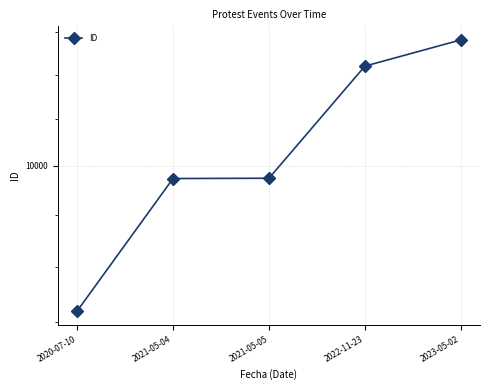

What is the average value?

10168